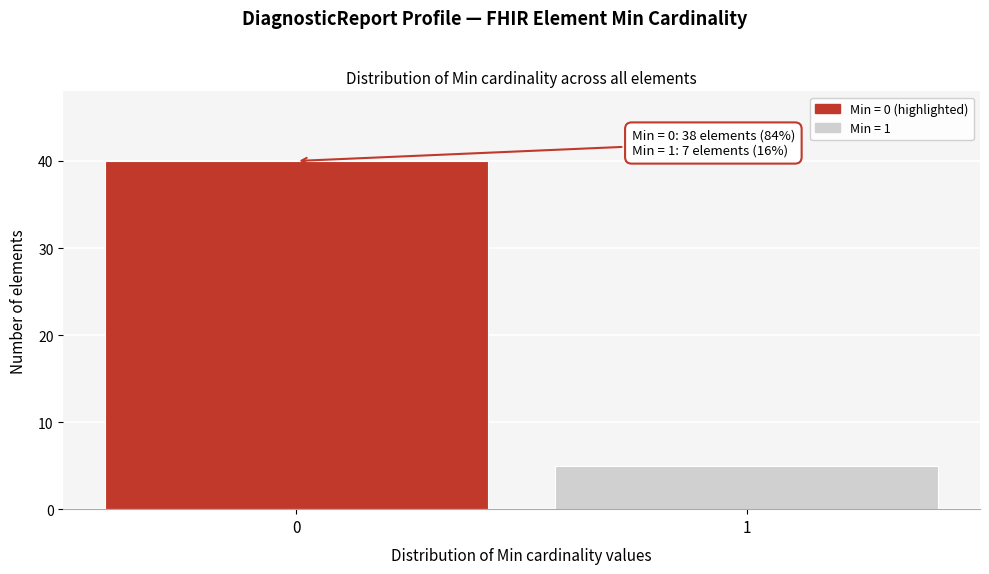

Reading right to left, list all the values displayed in this chart.

1=5	0=40